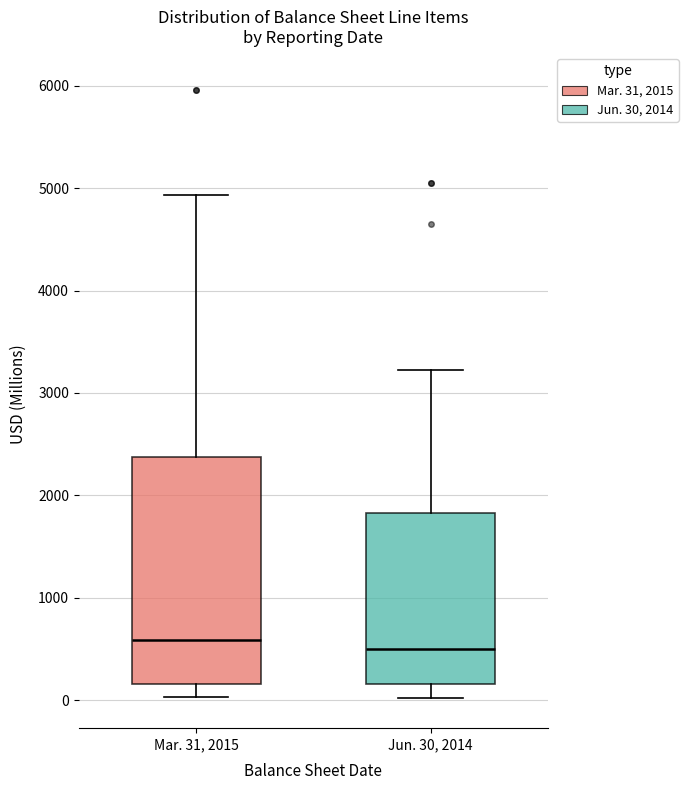

Reading left to right, transcribe this box plot: for each box, give where its median line is, the range the box spans, and where its two whiskers end, as read against the y-axis. The values are not printed on the chart, so give them approximately, as read against the axis.

Mar. 31, 2015: median 600, box 200 to 2400, whiskers 0 to 4900
Jun. 30, 2014: median 500, box 200 to 1800, whiskers 0 to 3200